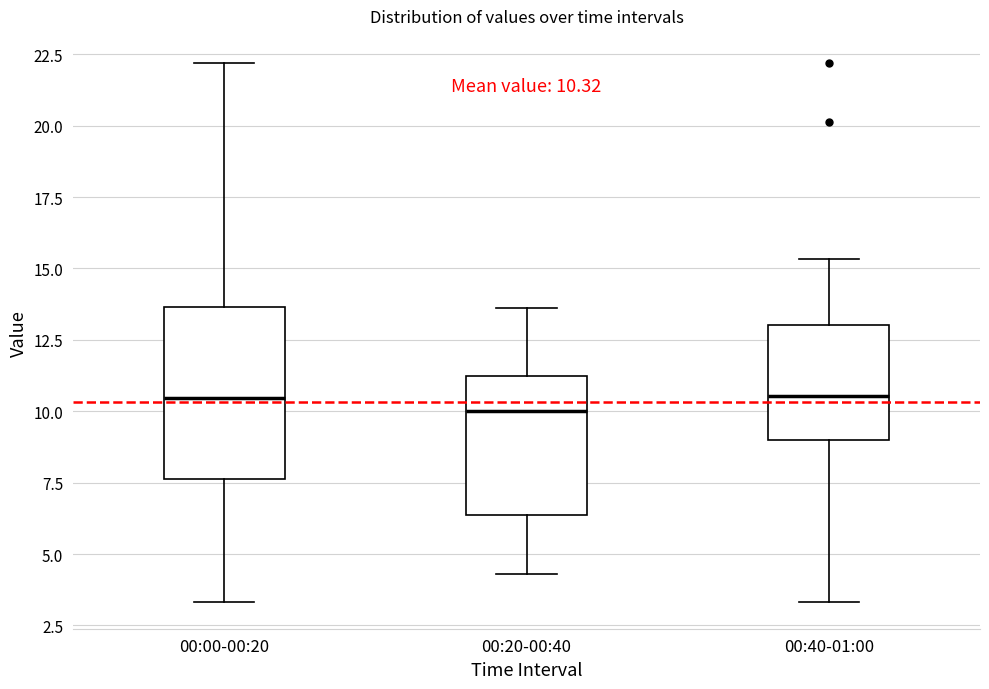

Which box is the tallest, from its lower edge to its upper edge?

00:00-00:20